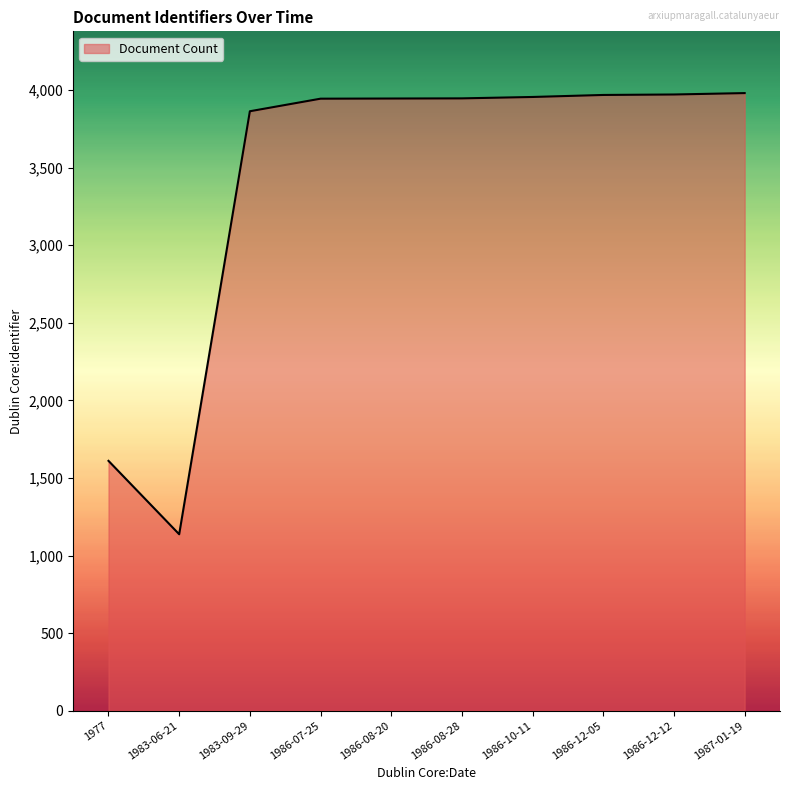

At which category does the data reach its first local valley?

1983-06-21